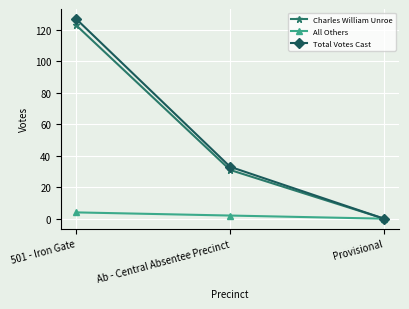

List the labels in order of All Others value, largest first.

501 - Iron Gate, Ab - Central Absentee Precinct, Provisional